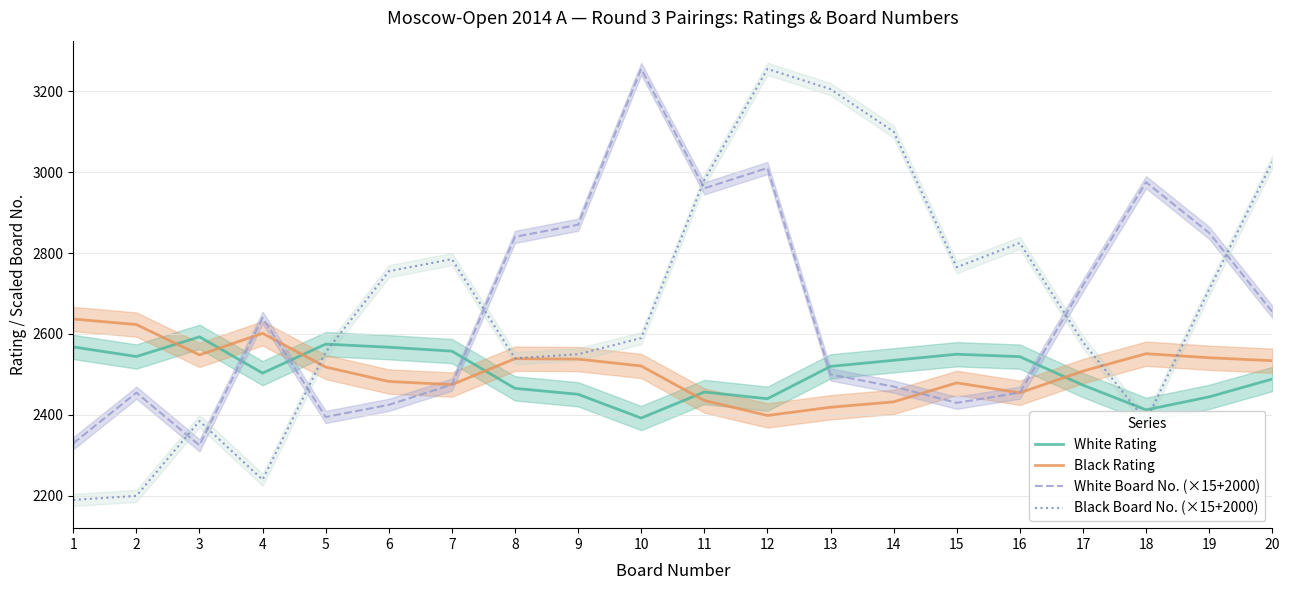

After their last crossing, which series has the higher values: White Rating or Black Rating?

Black Rating